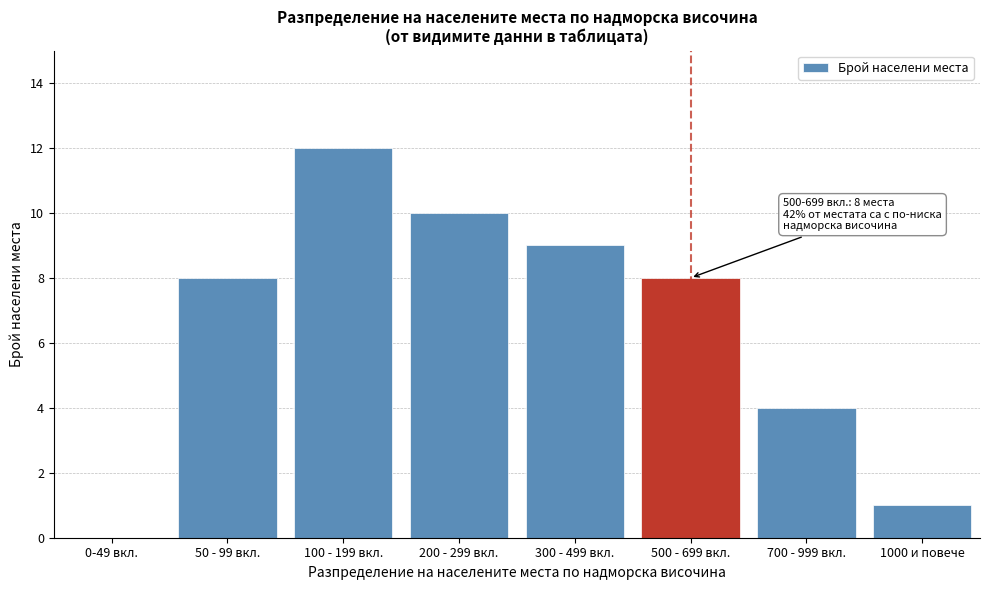

Reading right to left, extract all data points from this chart.

1000 и повече=1	700 - 999 вкл.=4	500 - 699 вкл.=8	300 - 499 вкл.=9	200 - 299 вкл.=10	100 - 199 вкл.=12	50 - 99 вкл.=8	0-49 вкл.=0